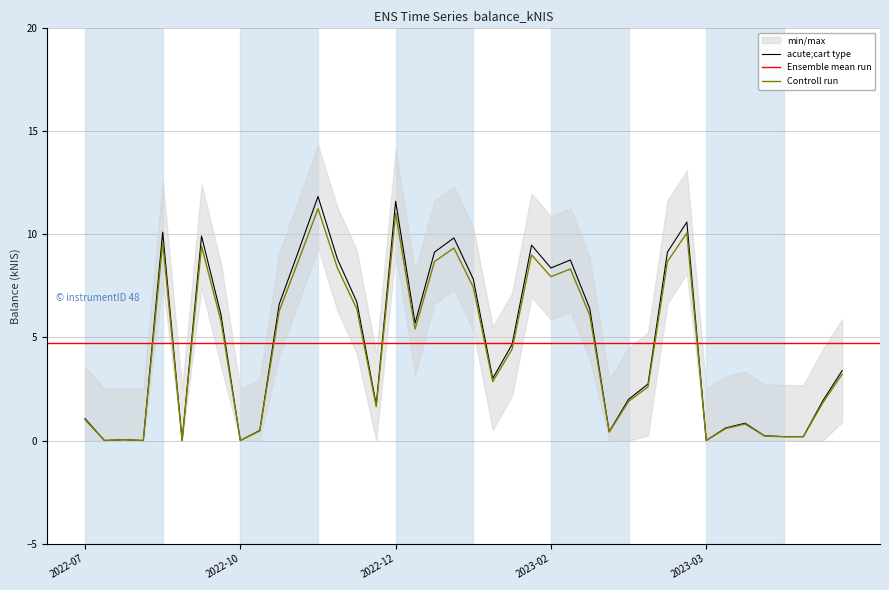

At which label does the data first exceed 4?

2022-09-01